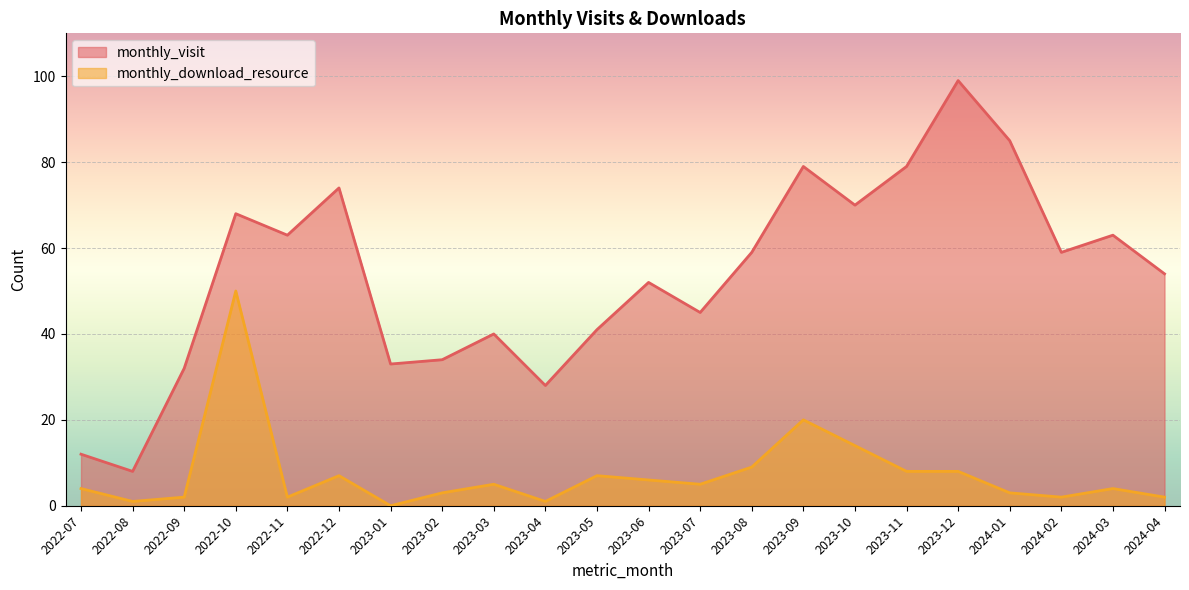

What are all the series names shown in the legend?

monthly_visit, monthly_download_resource